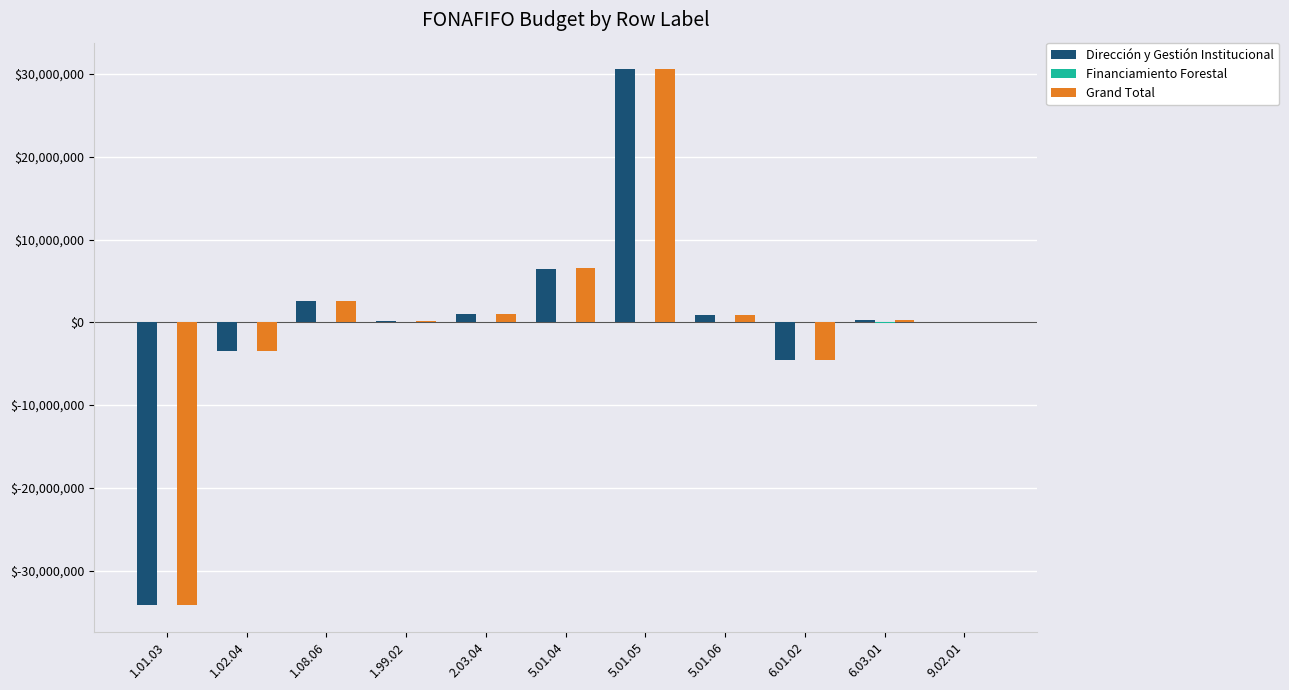

Is the value of Grand Total at 6.01.02 greater than the value of Dirección y Gestión Institucional at 9.02.01?

No